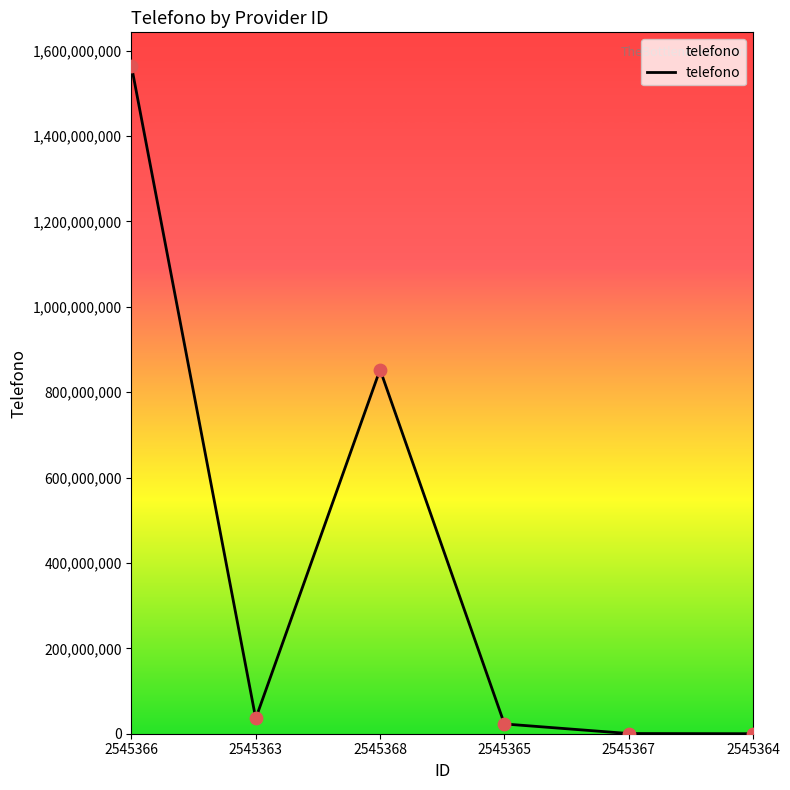

Between 2545367 and 2545363, which is larger?

2545363